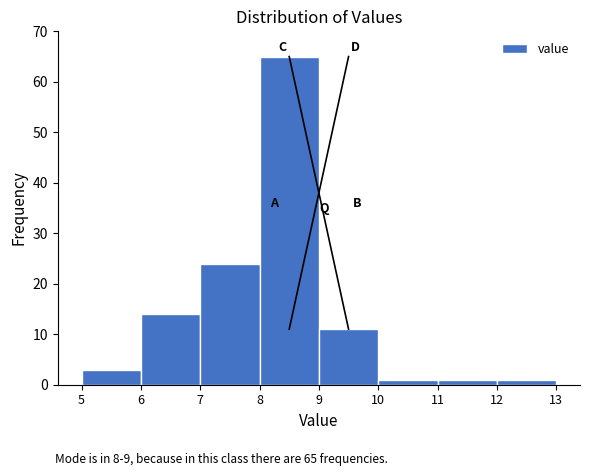

Over which range of the x-axis is the bar tallest?

8 to 9